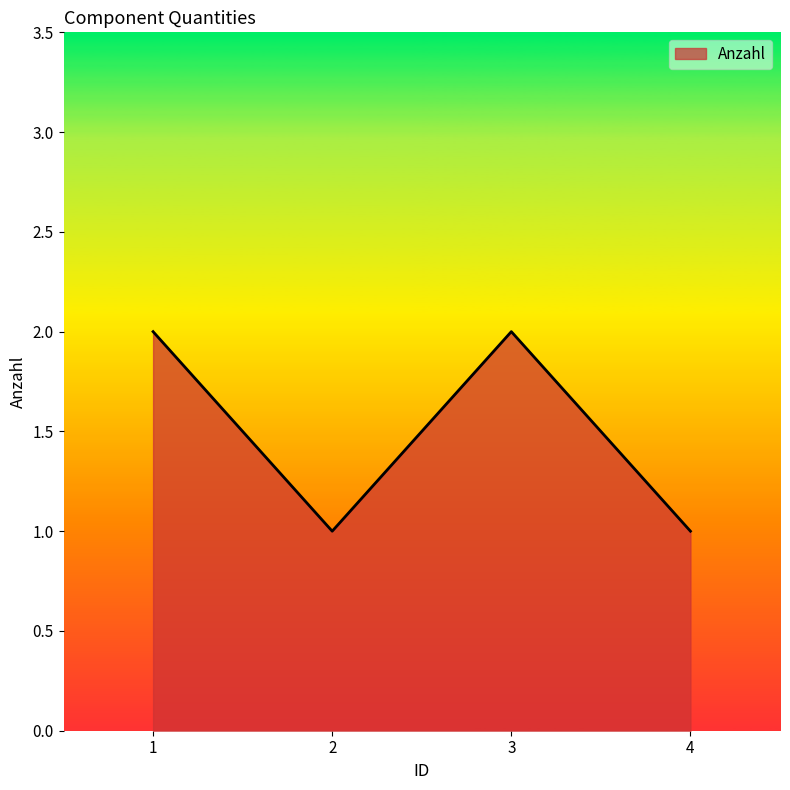

What is the difference between the values at 4 and 3?

1